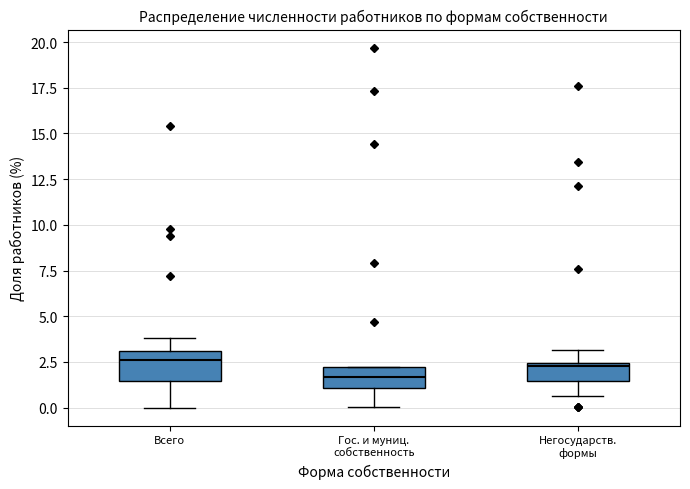

Reading left to right, read every box against the y-axis: the position of its median line, the range the box covers, and the ends of its whiskers. The values are not printed on the chart, so give them approximately, as read against the axis.

Всего: median 2.5, box 1.5 to 3.0, whiskers 0.0 to 4.0
Гос. и муниц. собственность: median 1.5, box 1.0 to 2.0, whiskers 0.0 to 2.0
Негосударств. формы: median 2.5, box 1.5 to 2.5, whiskers 0.5 to 3.0